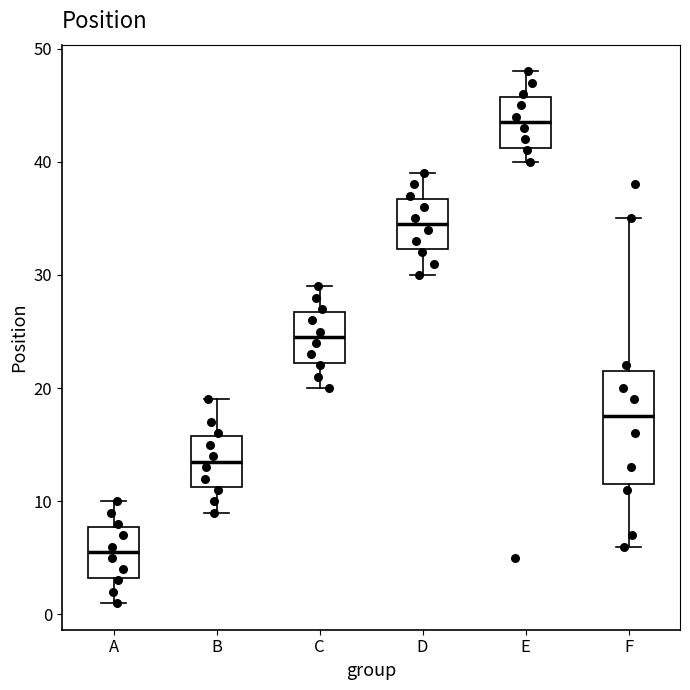

Which box has the lowest median line?

A